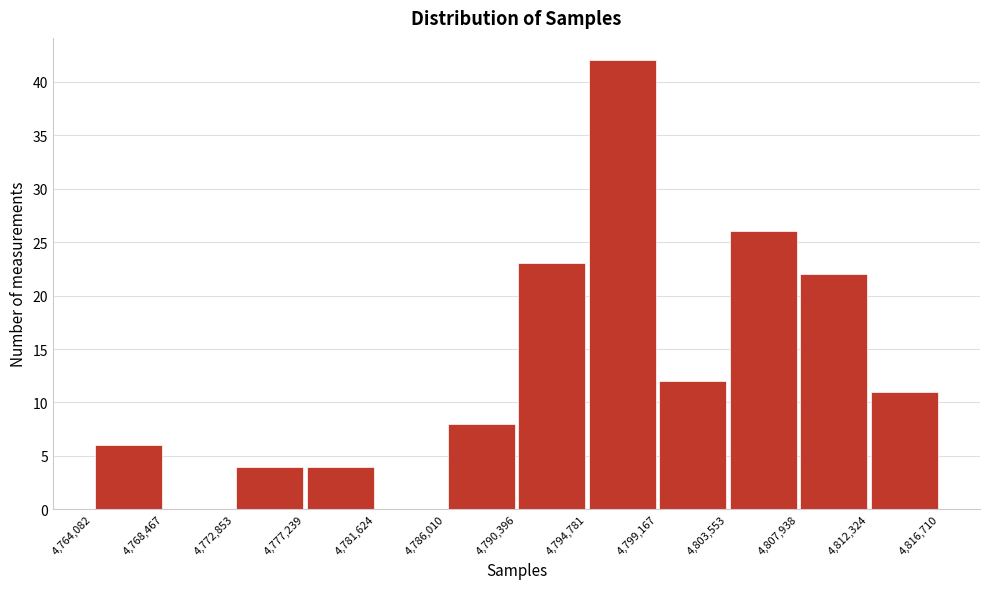

How tall is the bar that spans 4,772,853 to 4,777,239 on the x-axis? The values are not printed on the chart, so give them approximately, as read against the axis.

4